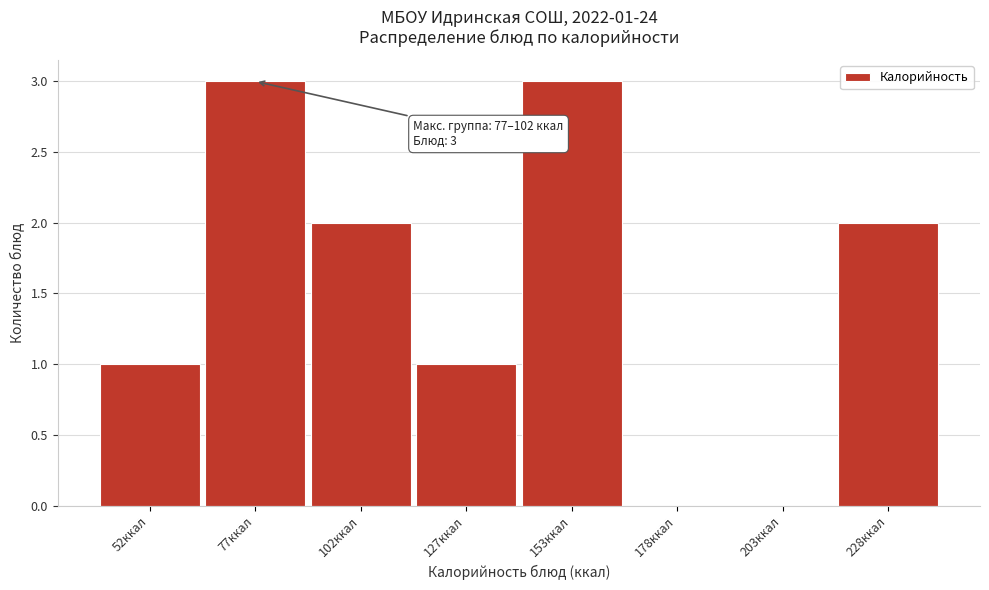

Reading left to right, transcribe all the data shown in this chart.

52ккал=1	77ккал=3	102ккал=2	127ккал=1	153ккал=3	178ккал=0	203ккал=0	228ккал=2